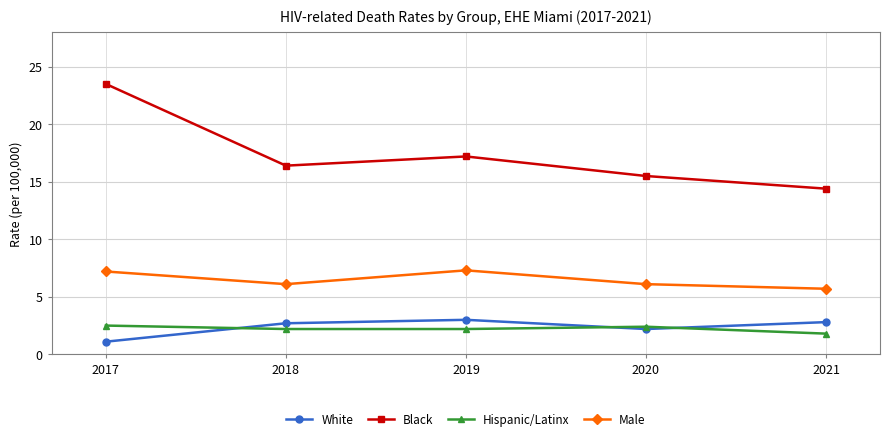

Which category has the highest value in the Black series?

2017